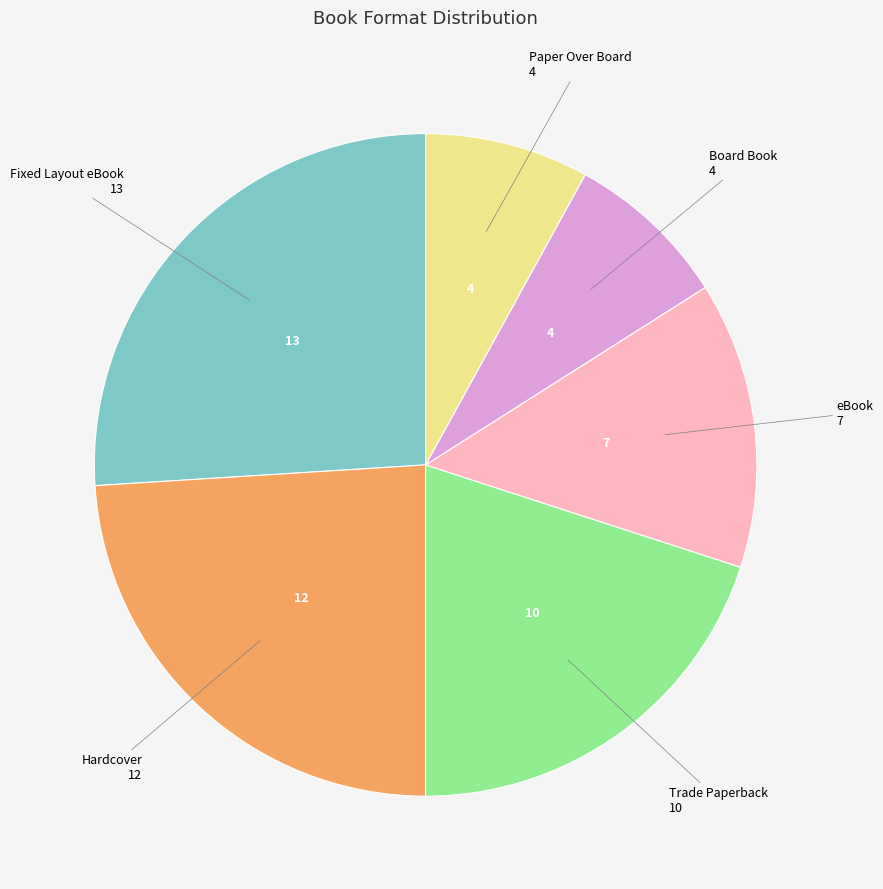

Does any single category account for the majority?

No